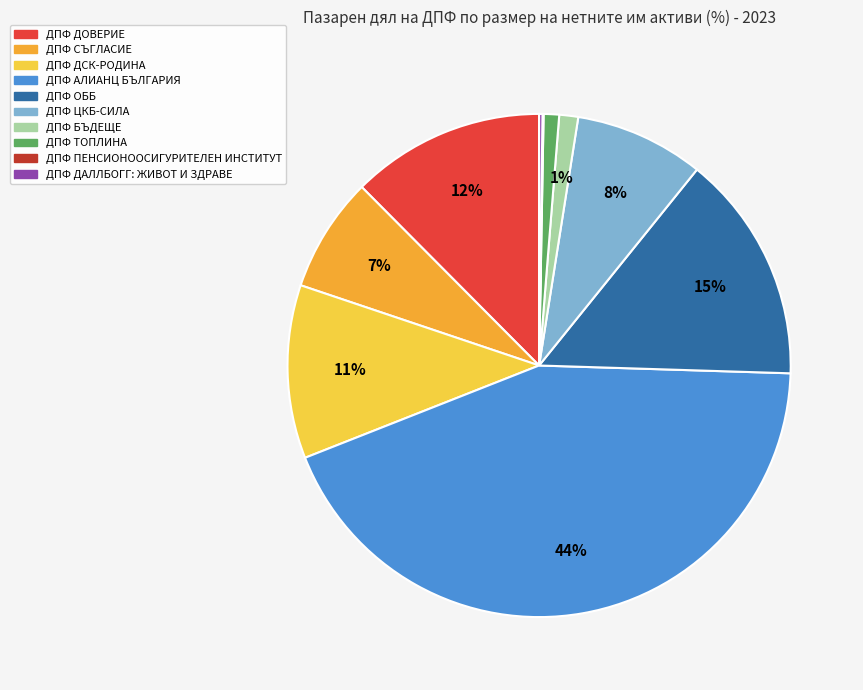

To the nearest percent, what is the average slice percentage?

10%